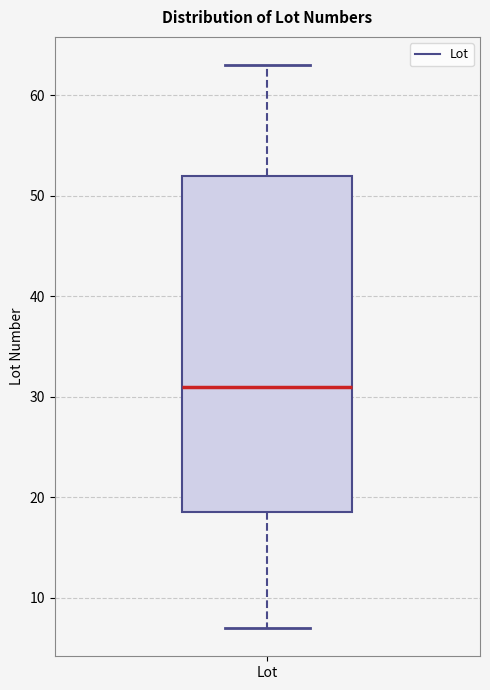

Transcribe this box plot: give where the median line is, the range the box spans, and where the two whiskers end, as read against the y-axis. The values are not printed on the chart, so give them approximately, as read against the axis.

median 31, box 19 to 52, whiskers 7 to 63